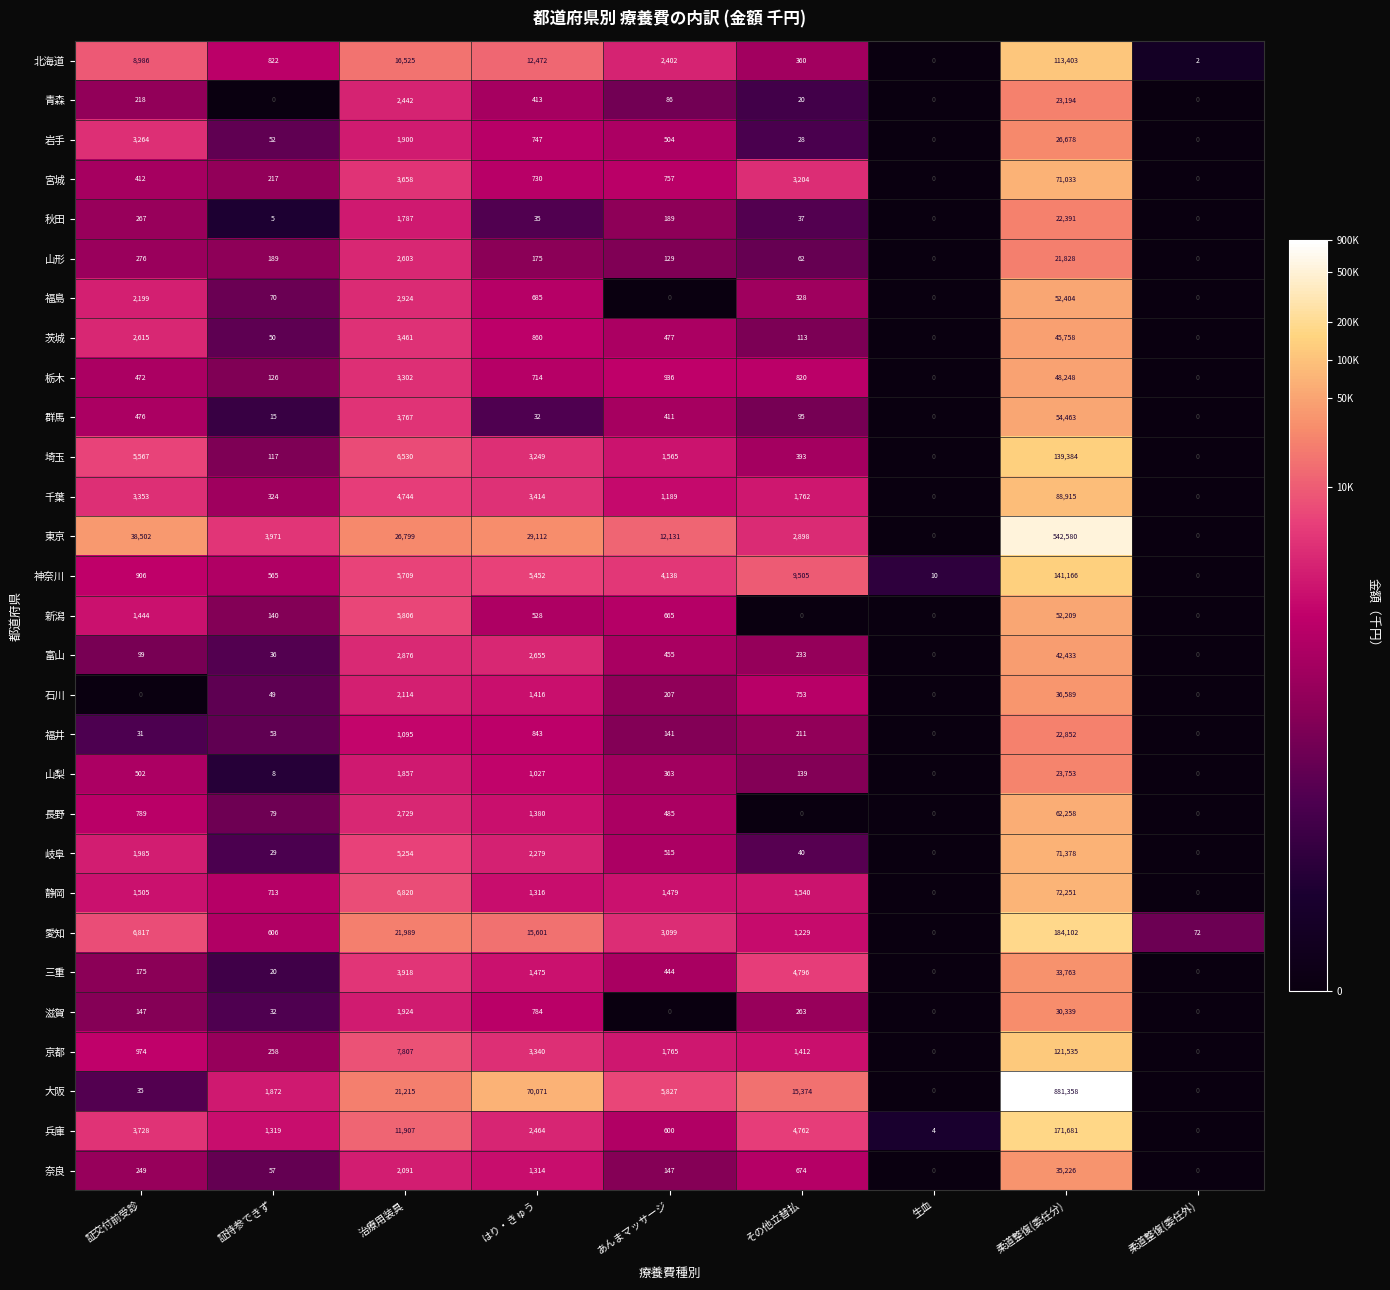

Rank the categories by 神奈川 value from highest to lowest.

柔道整復(委任分), その他立替払, 治療用装具, はり・きゅう, あんまマッサージ, 証交付前受診, 証持参できず, 生血, 柔道整復(委任外)